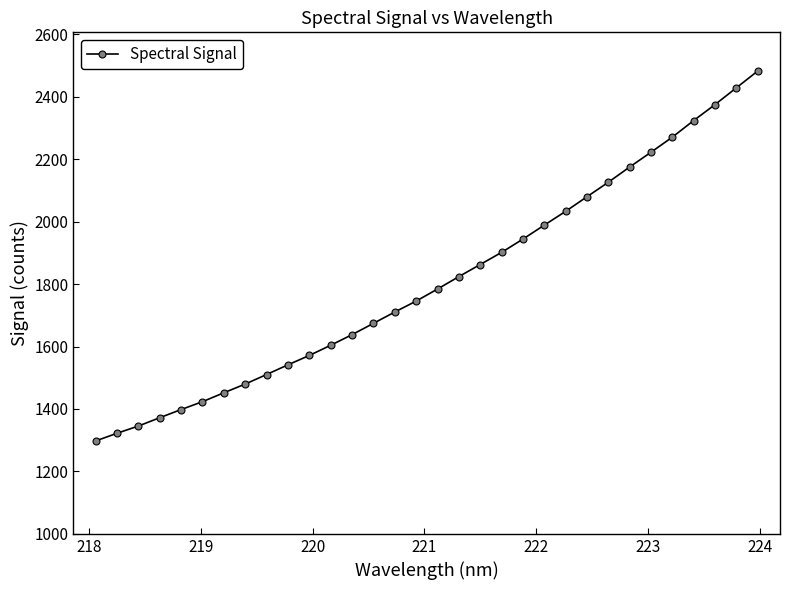

What is the value of the 1st point from the left?

1297.6